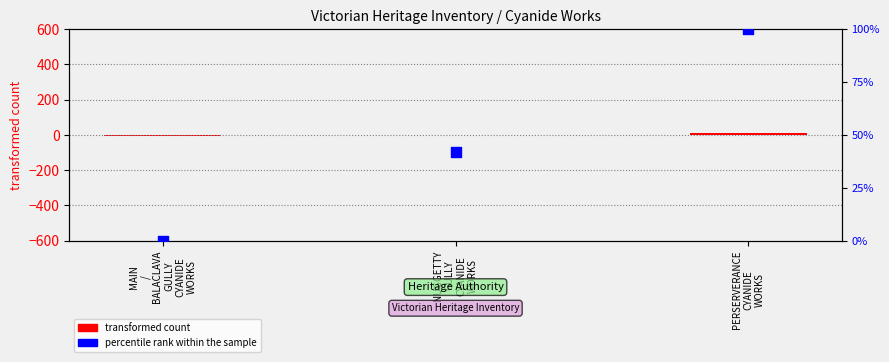

What is the total value across all series at MAIN
/
BALACLAVA
GULLY
CYANIDE
WORKS?

-9.0